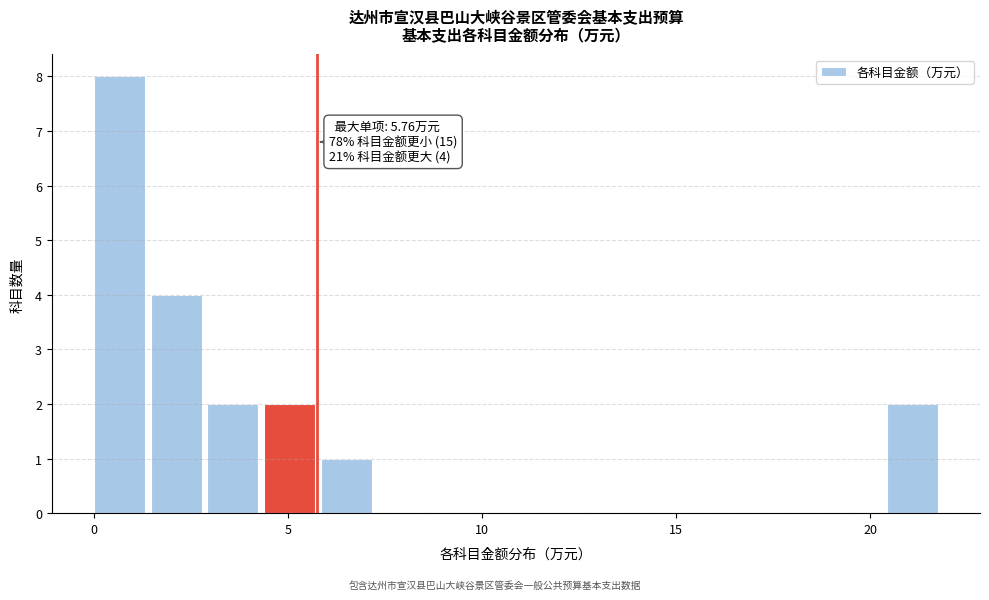

Around what value on the x-axis is the tallest bar? Give the approximate position of its centre, as read against the axis.

0.5